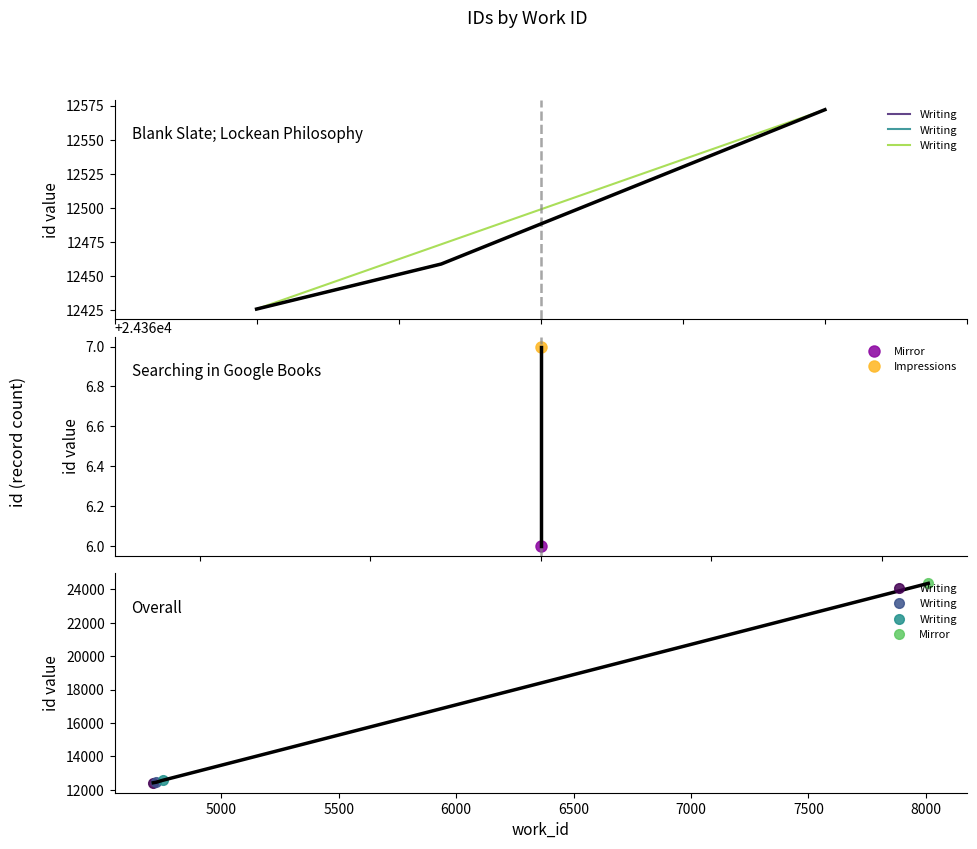

How many values are below 12572?

1